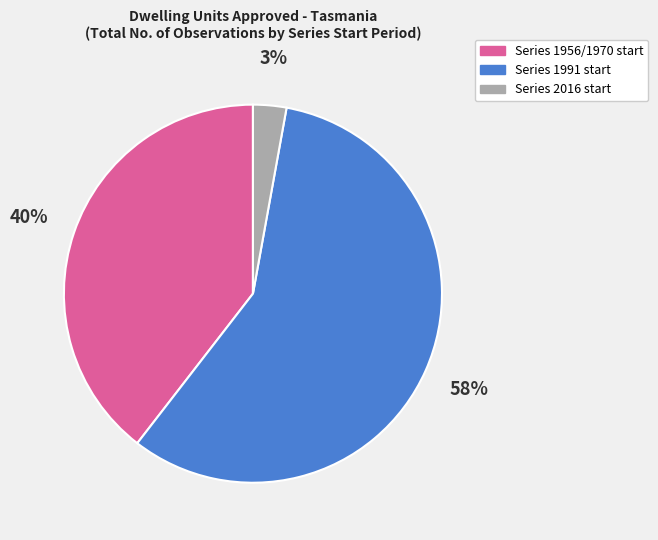

How many slices are in this pie chart?

3